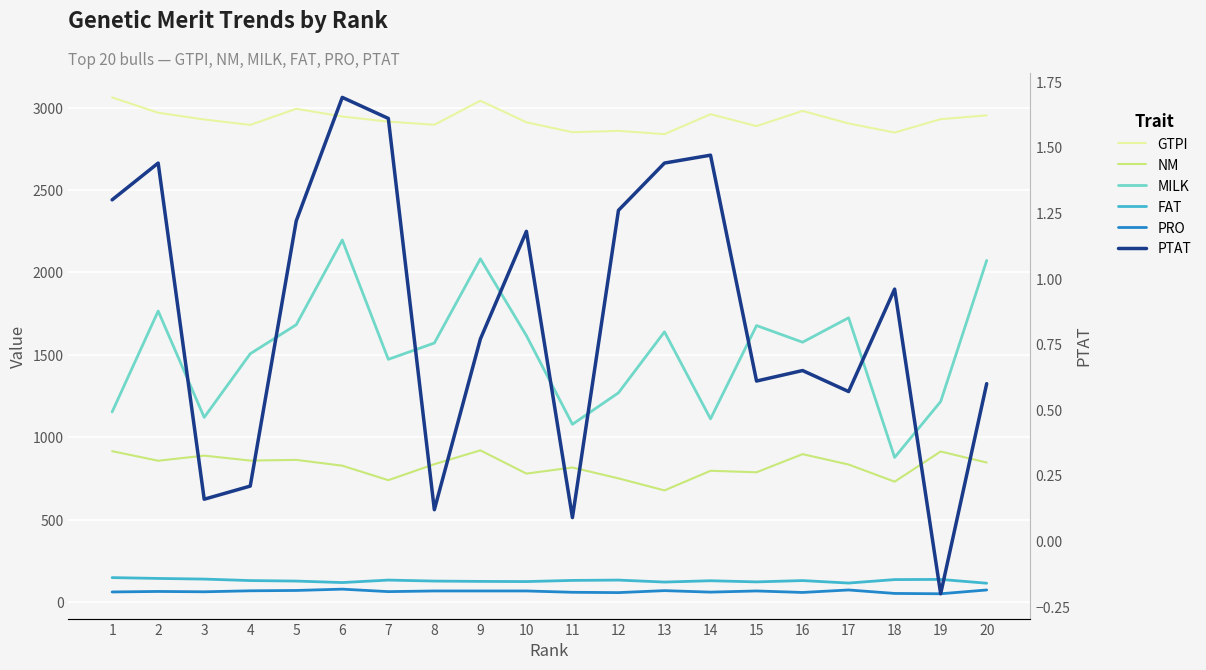

Rank the series at 16 from highest to lowest value.

GTPI, MILK, NM, FAT, PRO, PTAT